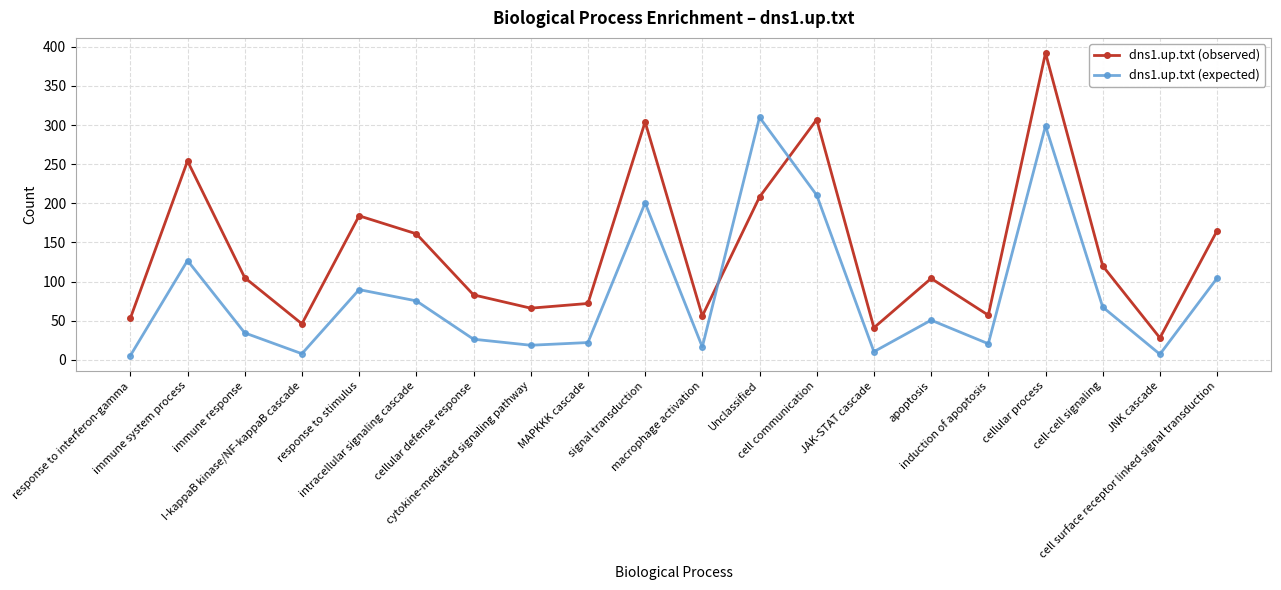

Rank the series by their average value, from lowest to highest.

dns1.up.txt (expected), dns1.up.txt (observed)